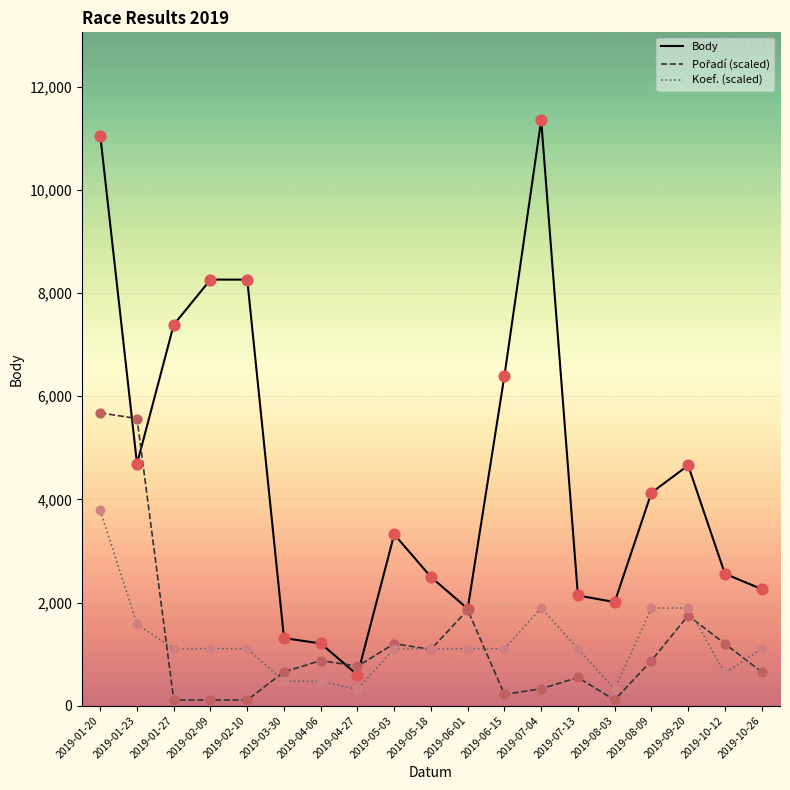

What is the total value across all series at 2019-10-12?

4389.5